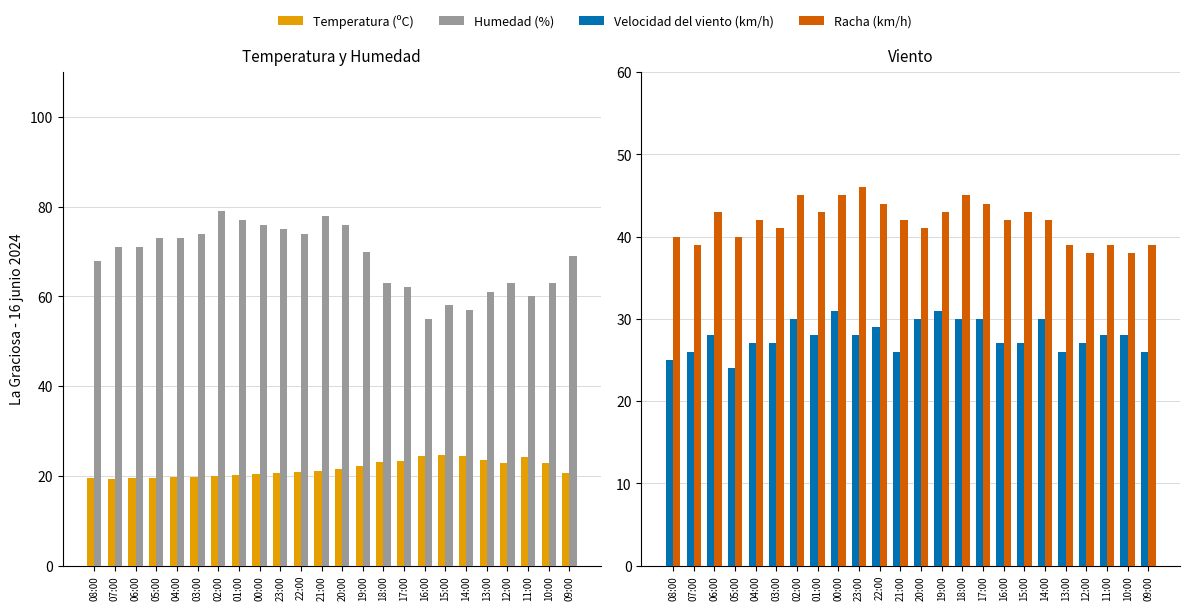

What is the total value across all series at 02:00?

173.9